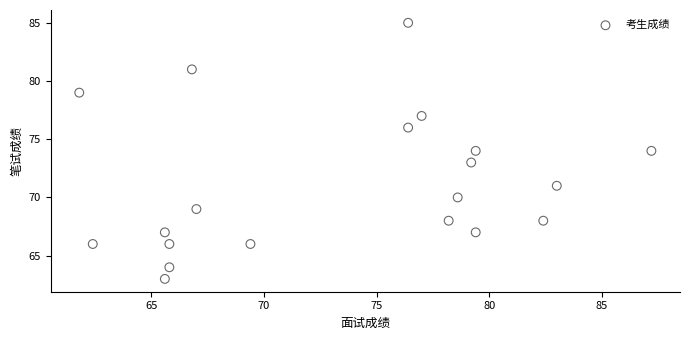

What is the range of Y values (max minus min)?

22